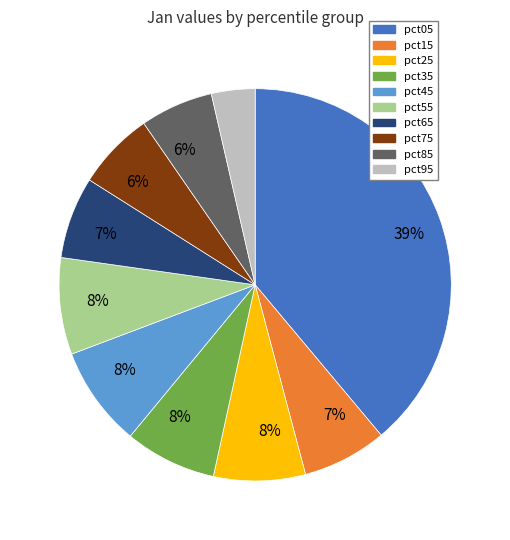

To the nearest percent, what is the difference between the largest and smallest slice percentages?

35%